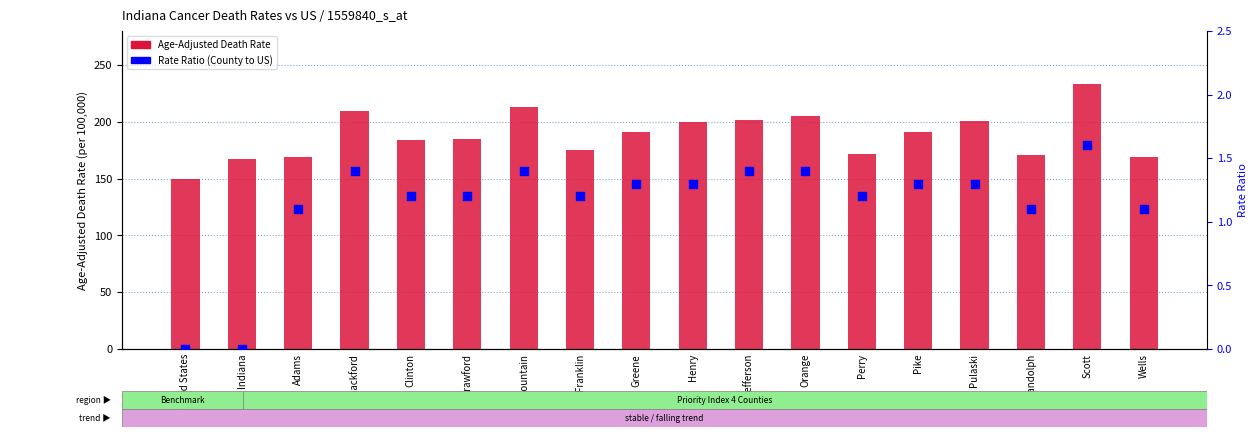

At which category is the sum across all series the highest?

Scott